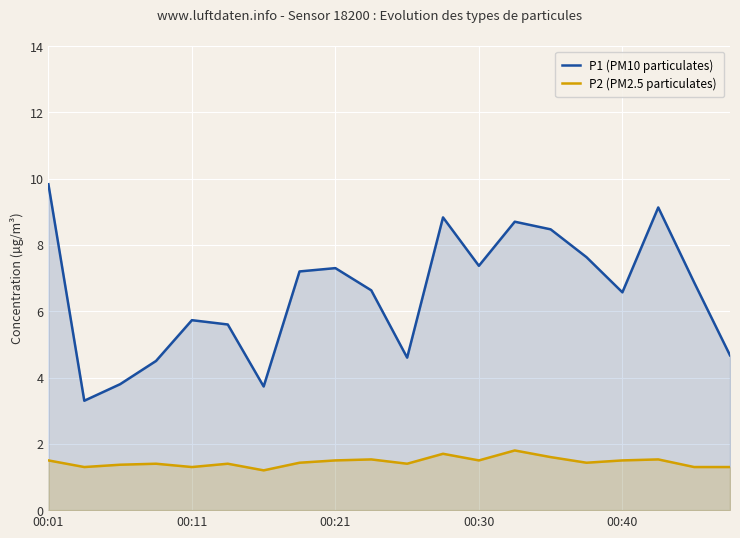

Which series has the widest spread of values?

P1 (PM10)